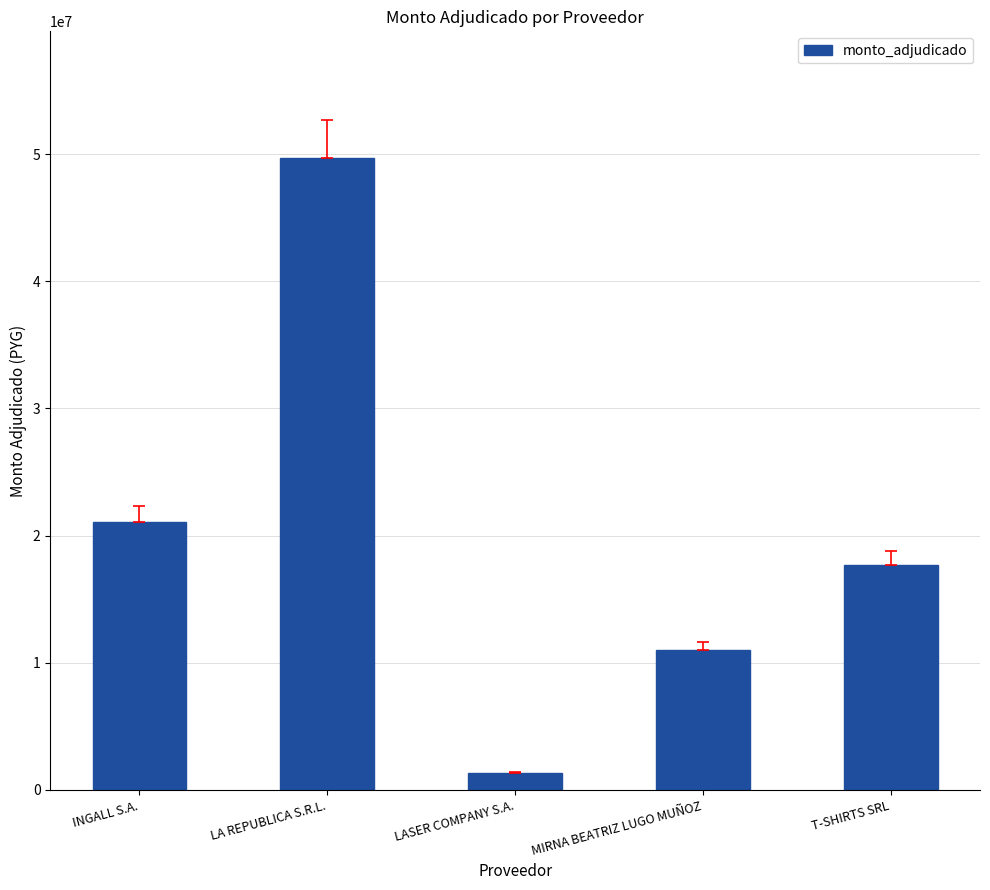

What is the minimum value shown in the chart?

1295000